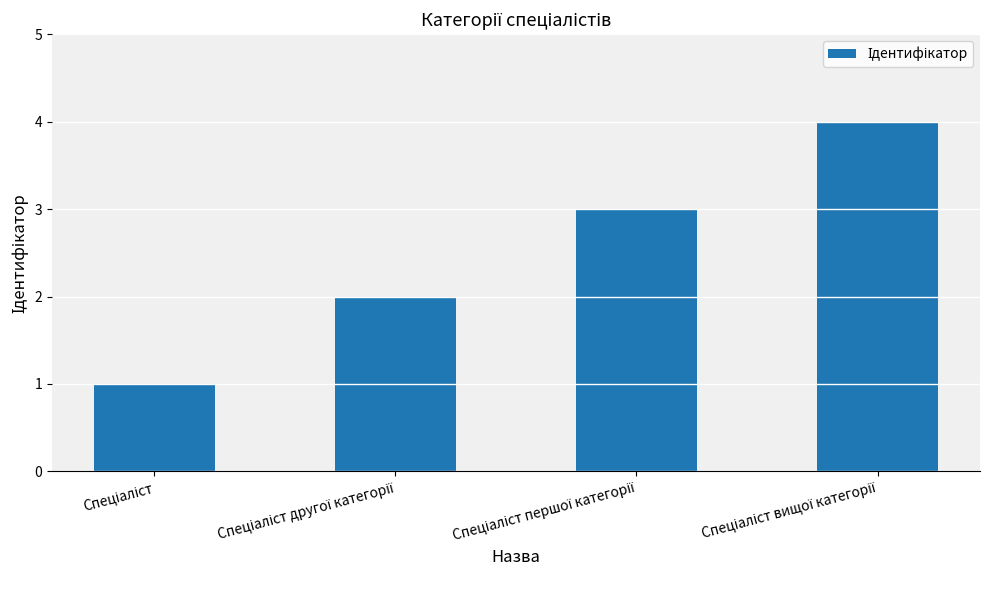

What is the difference between the maximum and minimum values?

3